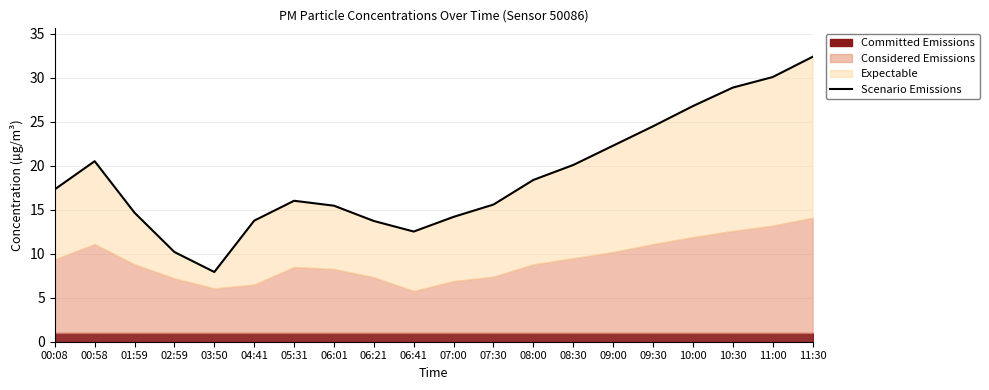

Which has a higher value, 06:01 or 08:30?

08:30